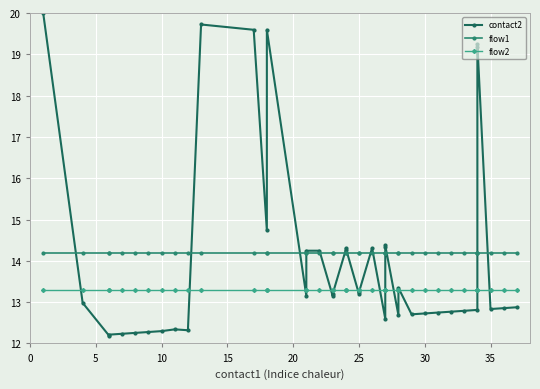

What is the average value of the flow2 series?

13.3